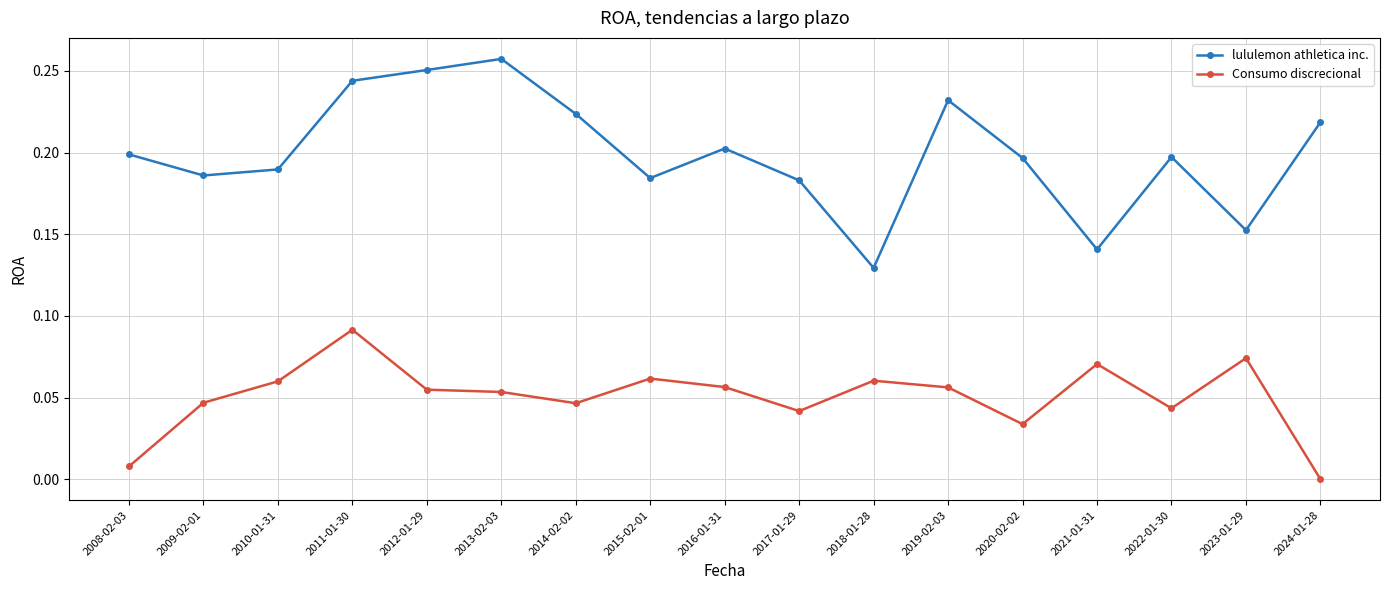

Is the value of Consumo discrecional at 2012-01-29 greater than the value of lululemon athletica inc. at 2010-01-31?

No